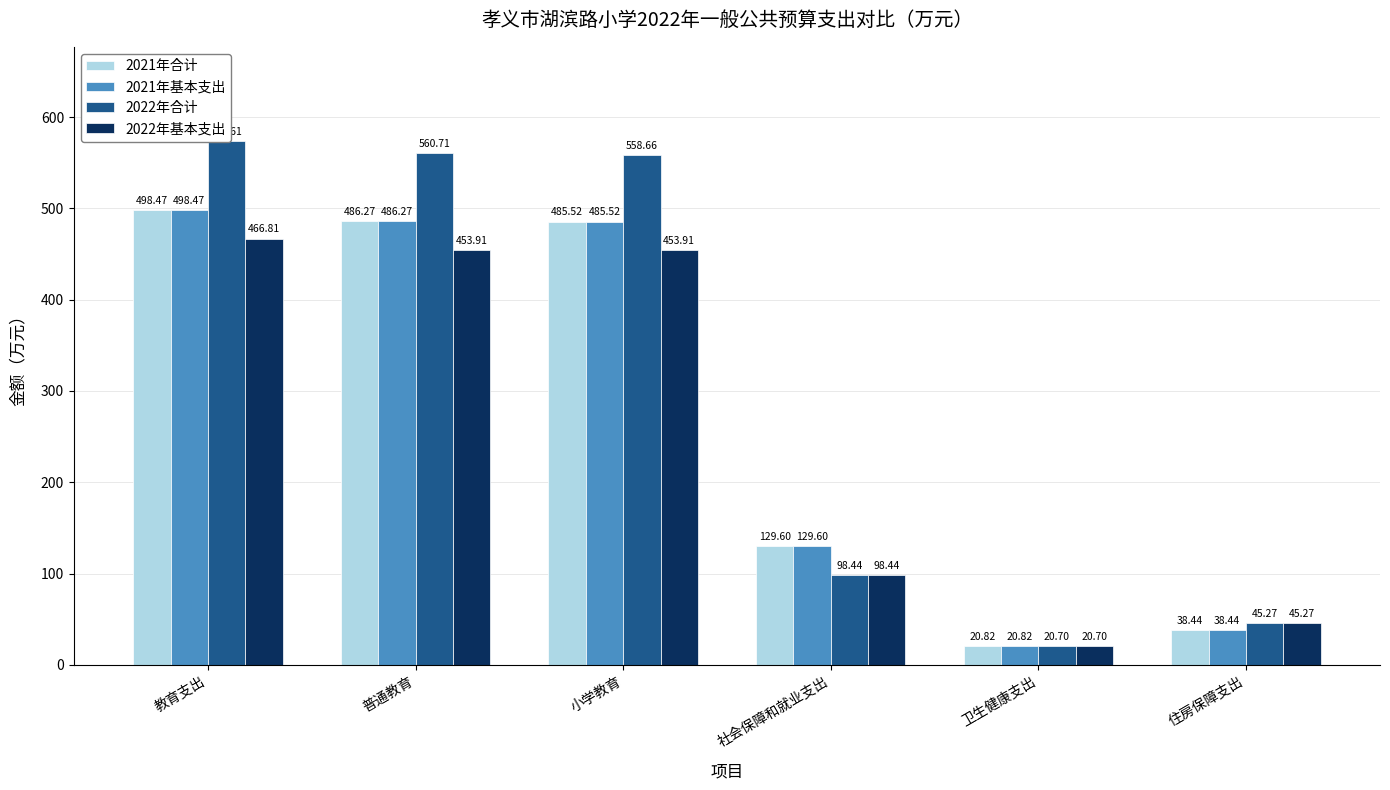

How many bars are there in total?

24